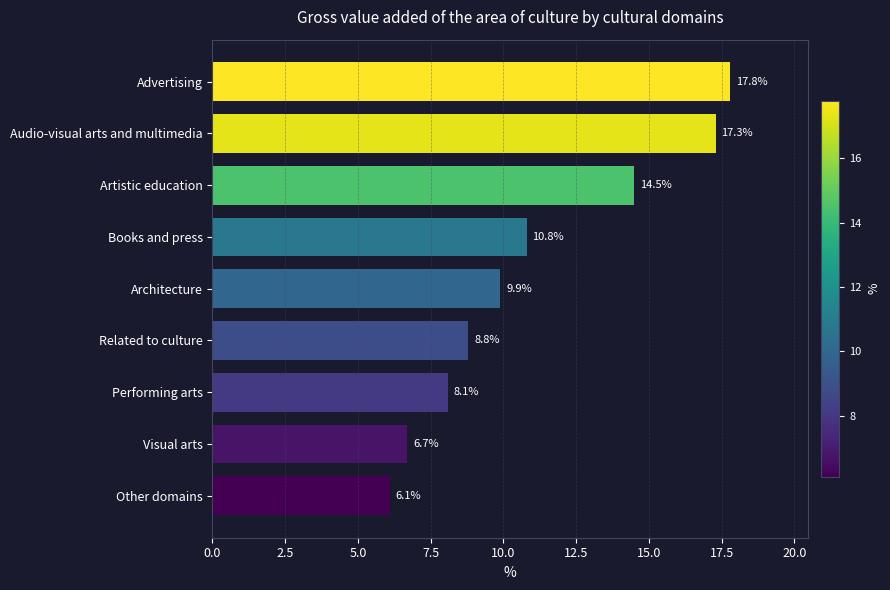

What is the greatest value displayed?

17.8